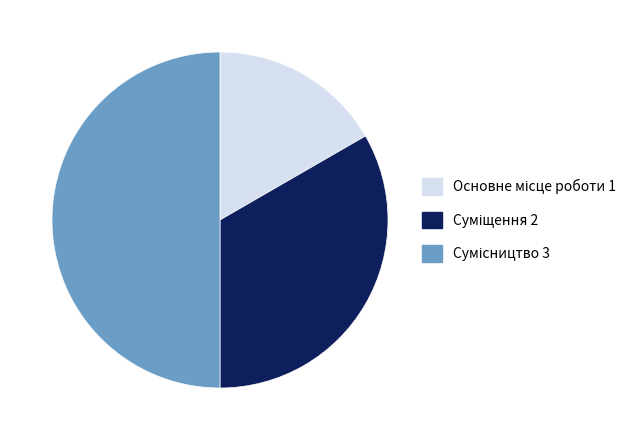

How many segments does this pie chart have?

3